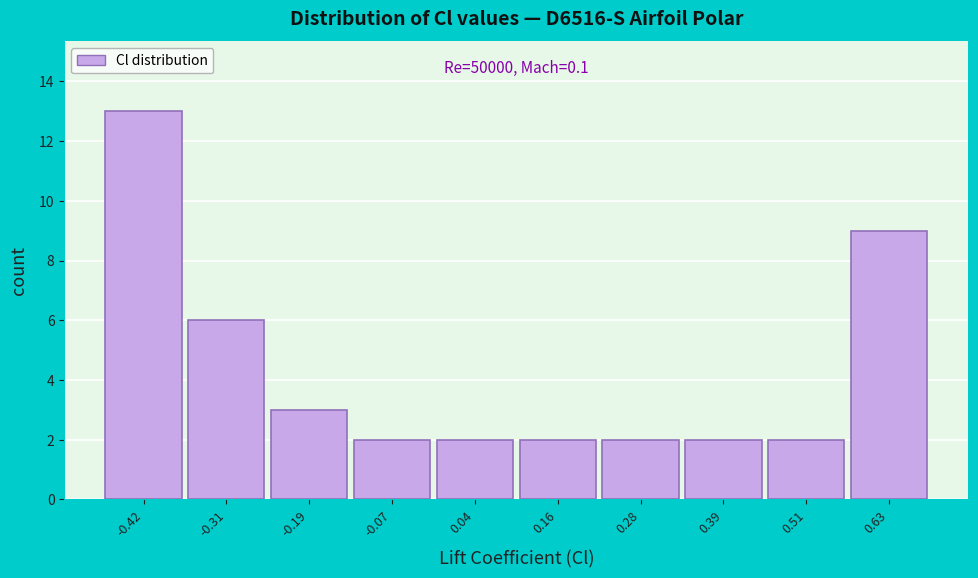

Reading left to right, what are all the values shown in this chart?

-0.42=13	-0.31=6	-0.19=3	-0.07=2	0.04=2	0.16=2	0.28=2	0.39=2	0.51=2	0.63=9